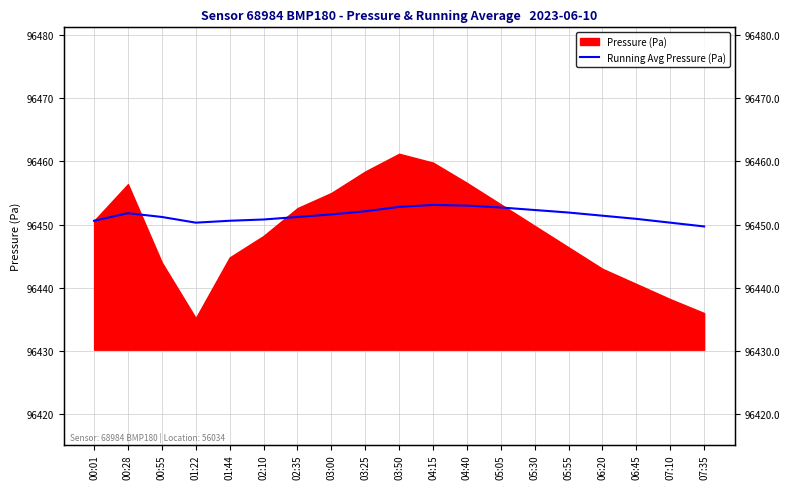

At which label does the data first exceed 96451?

00:28